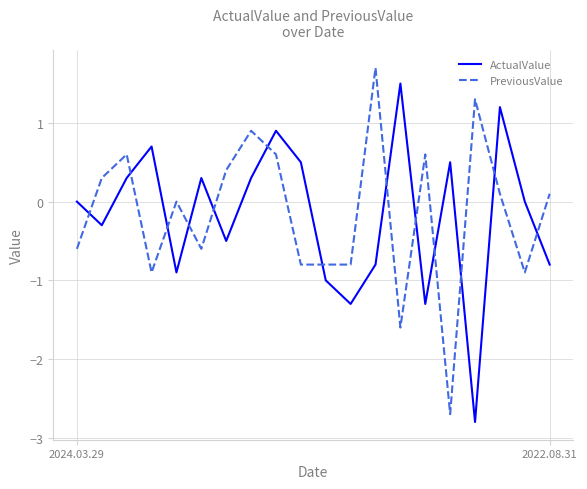

Reading left to right, transcribe all the data shown in this chart.

ActualValue: 0.0	-0.3	0.3	0.7	-0.9	0.3	-0.5	0.3	0.9	0.5	-1.0	-1.3	-0.8	1.5	-1.3	0.5	-2.8	1.2	0.0	-0.8
PreviousValue: -0.6	0.3	0.6	-0.9	0.0	-0.6	0.4	0.9	0.6	-0.8	-0.8	-0.8	1.7	-1.6	0.6	-2.7	1.3	0.1	-0.9	0.1